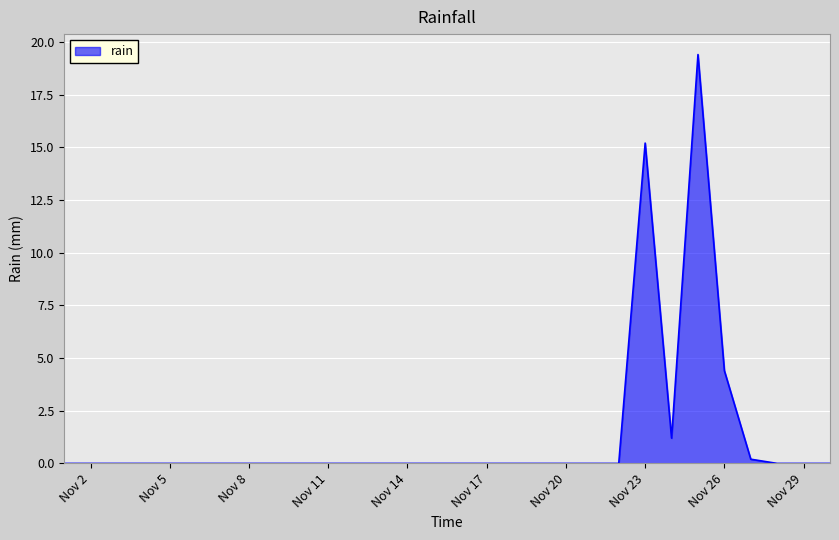

Does the chart have visible grid lines?

Yes